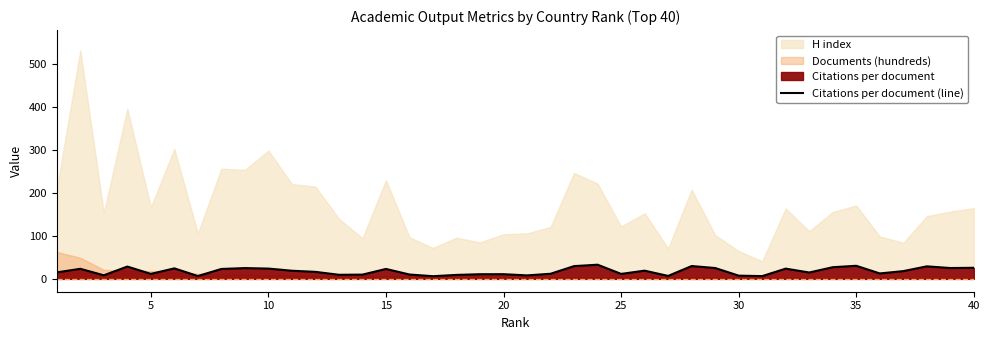

The chart shows a value of 18.9 at 10. True or false?

True